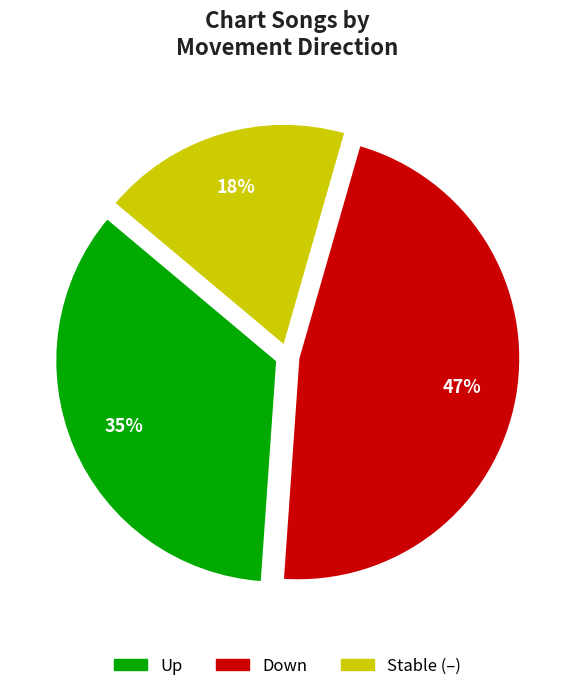

Is there any slice that represents more than half of the pie?

No